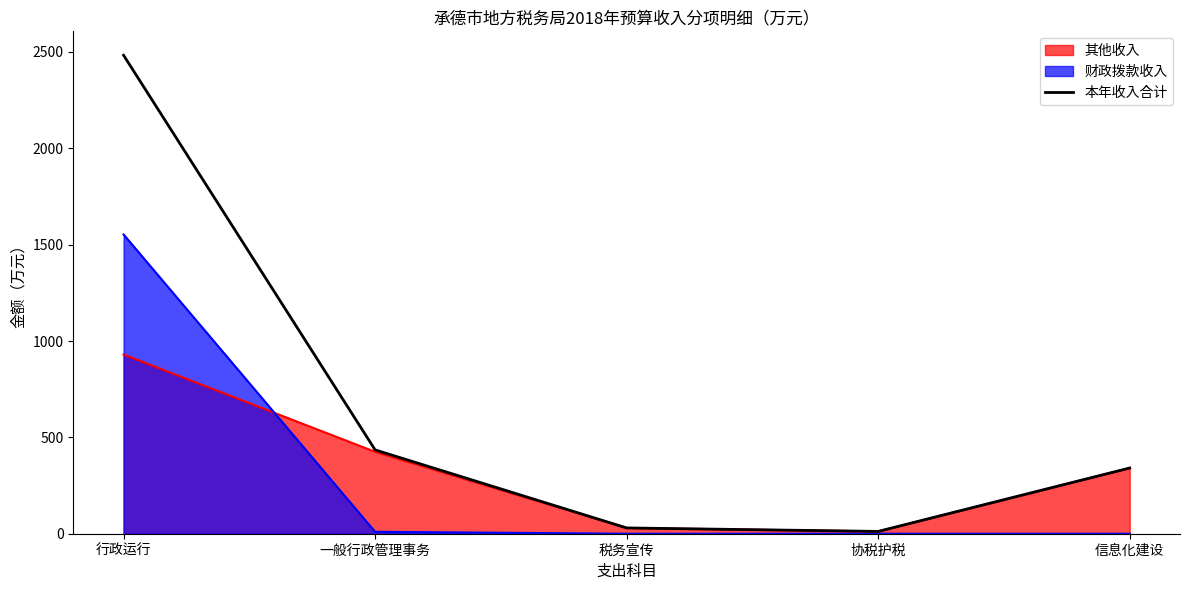

At which category does the chart reach its peak across all series?

行政运行